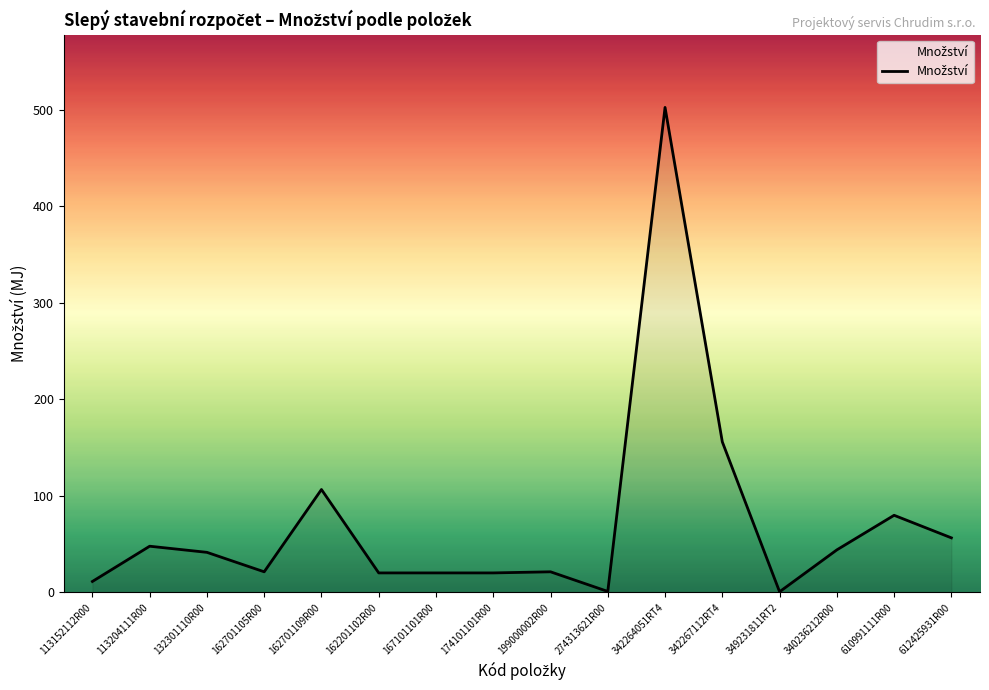

What is the difference between the maximum and minimum values?

501.6